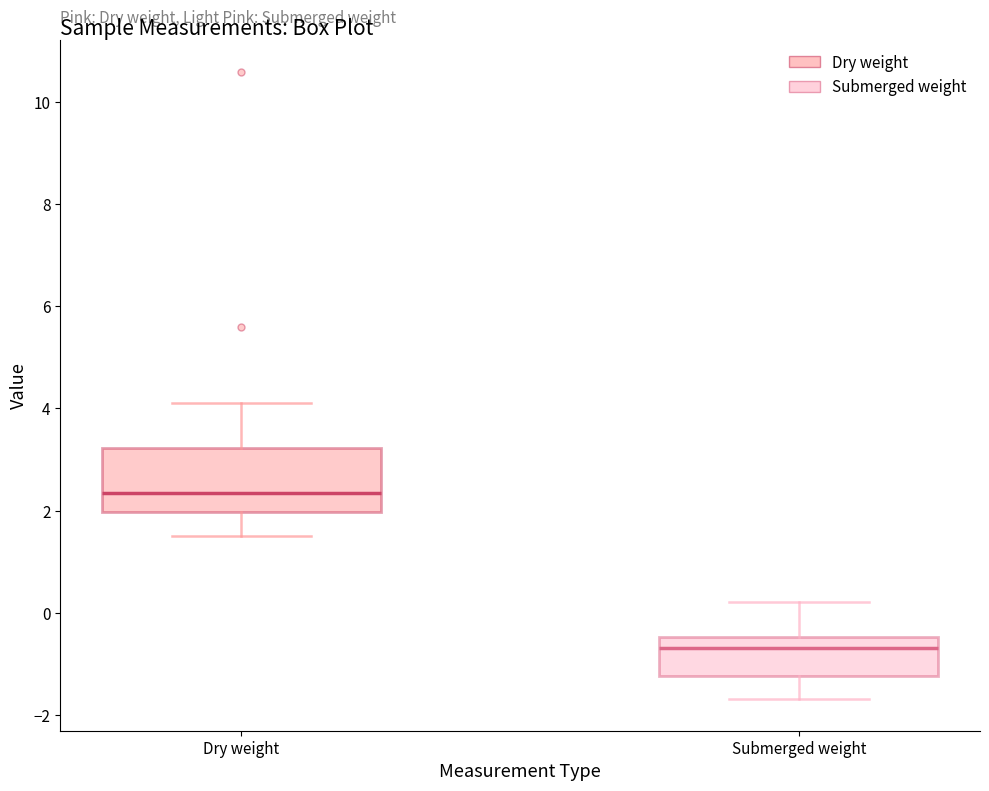

Which box is the tallest, from its lower edge to its upper edge?

Dry weight